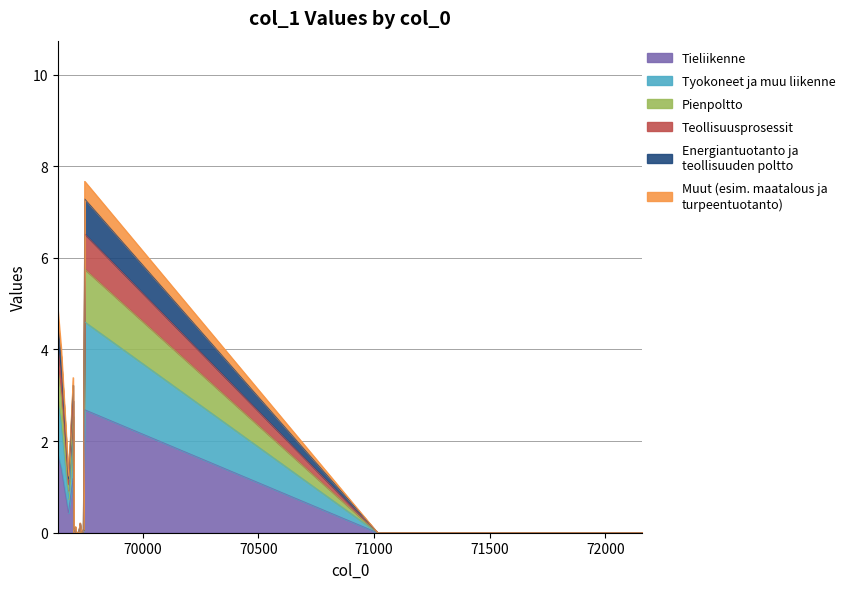

At which category is the sum across all series the highest?

69749